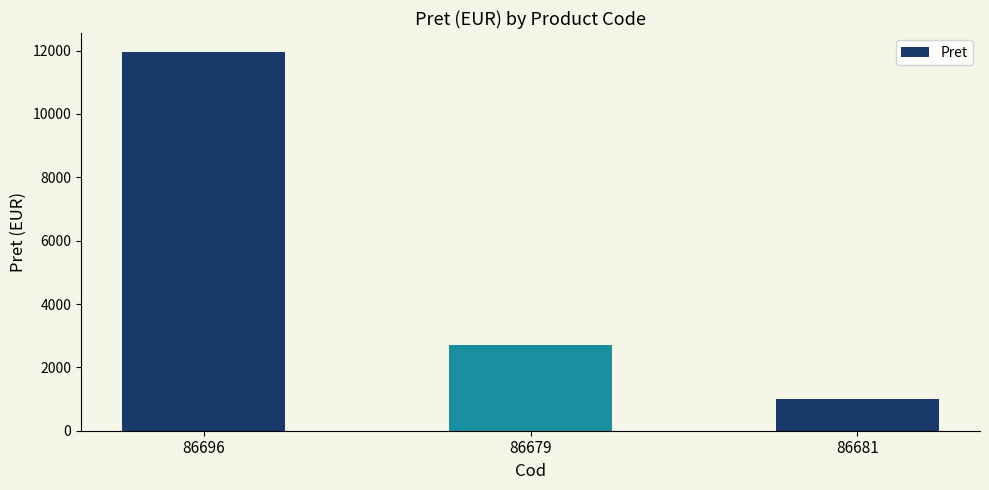

Between 86681 and 86696, which is larger?

86696